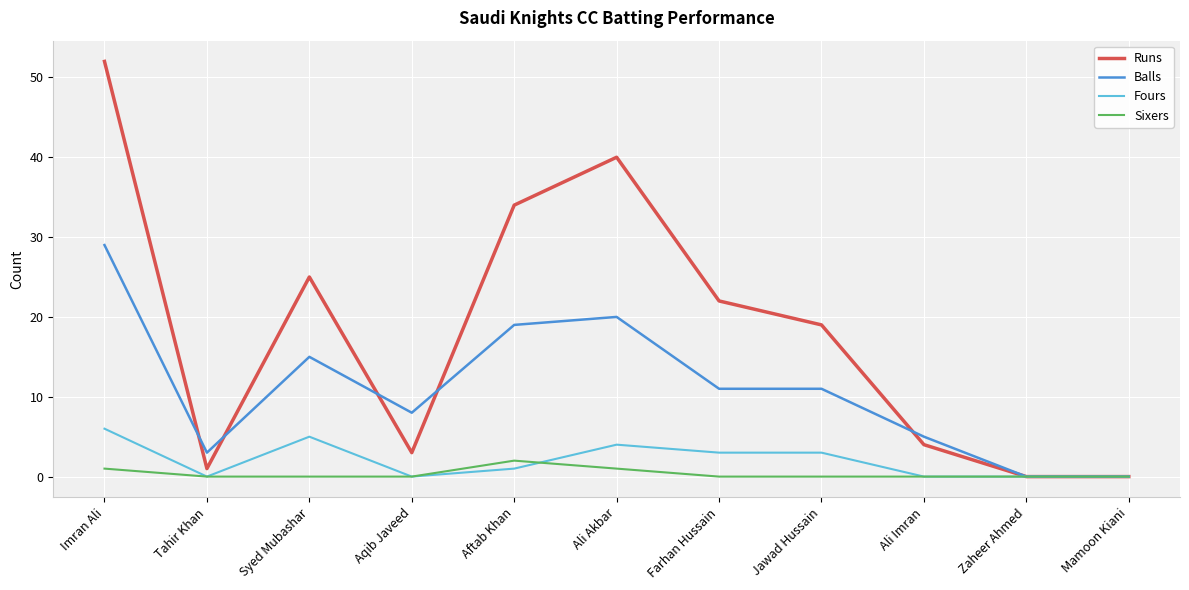

Read the Runs value at Aftab Khan, to the nearest 10.

30